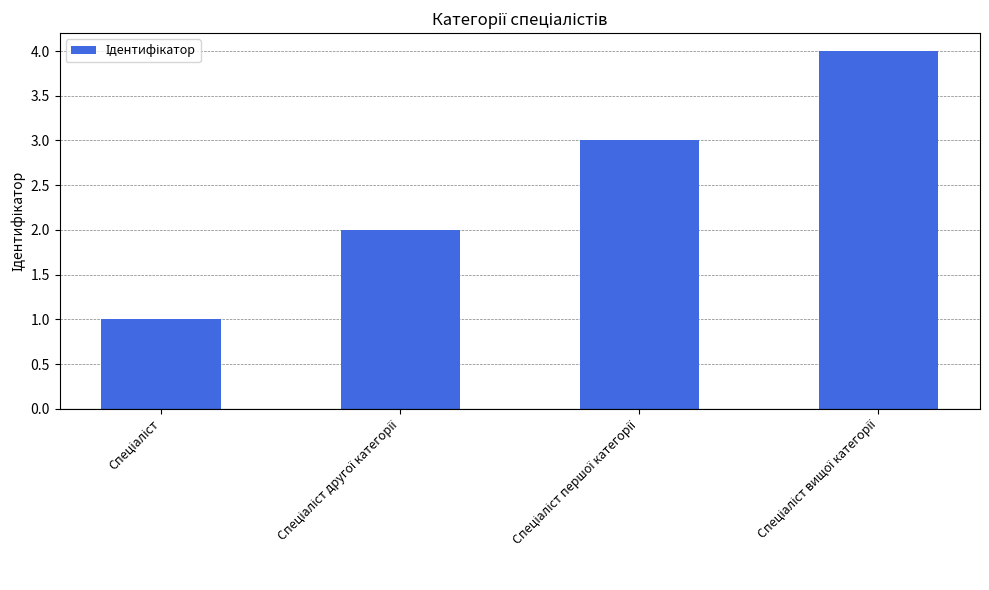

What is the difference between the maximum and minimum values?

3